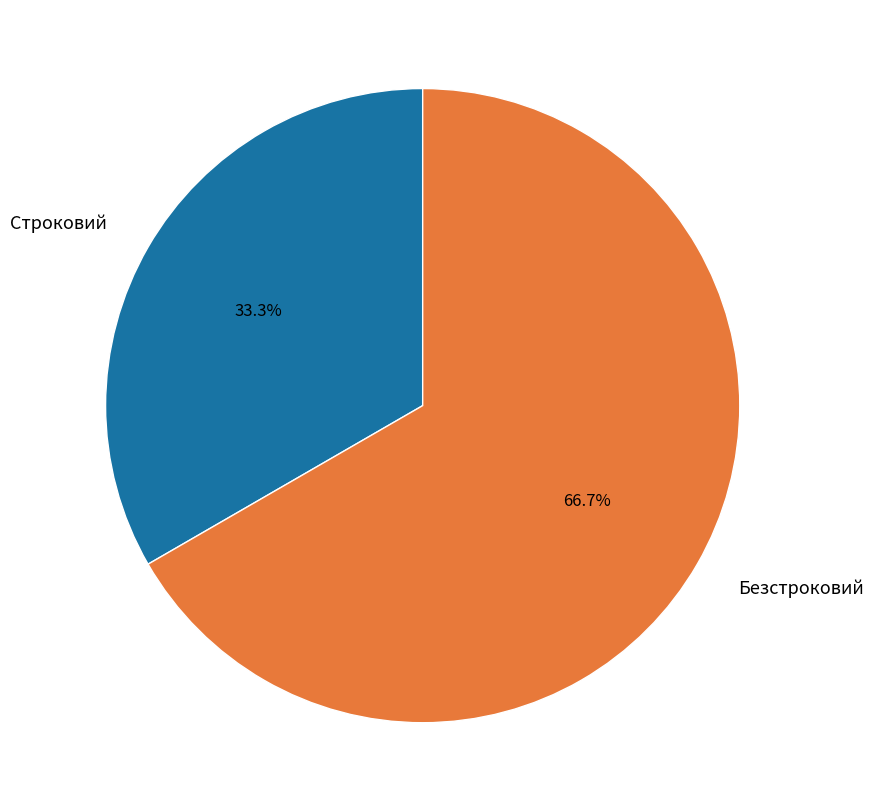

Is it true that Безстроковий is 78% of the pie?

False